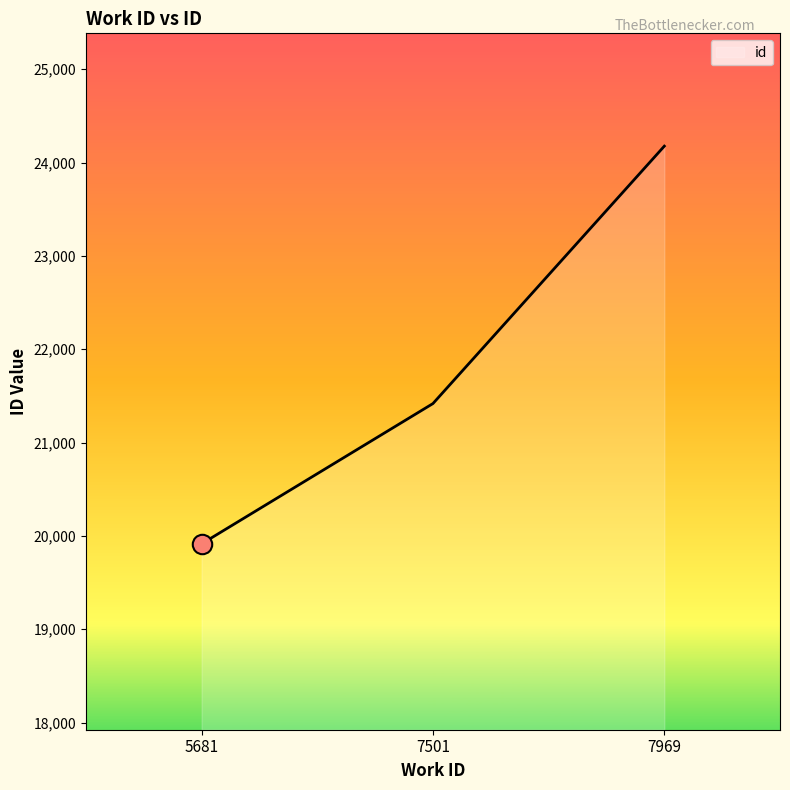

What is the sum of all values?

65509